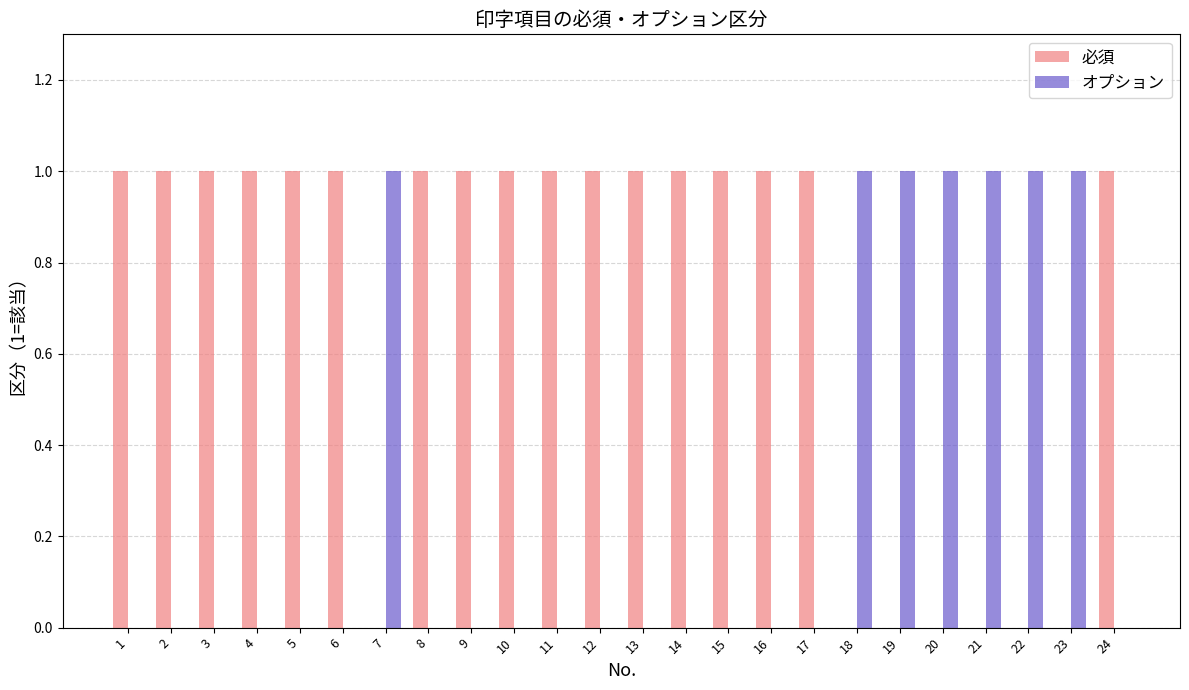

Which series has the largest total across all categories?

必須